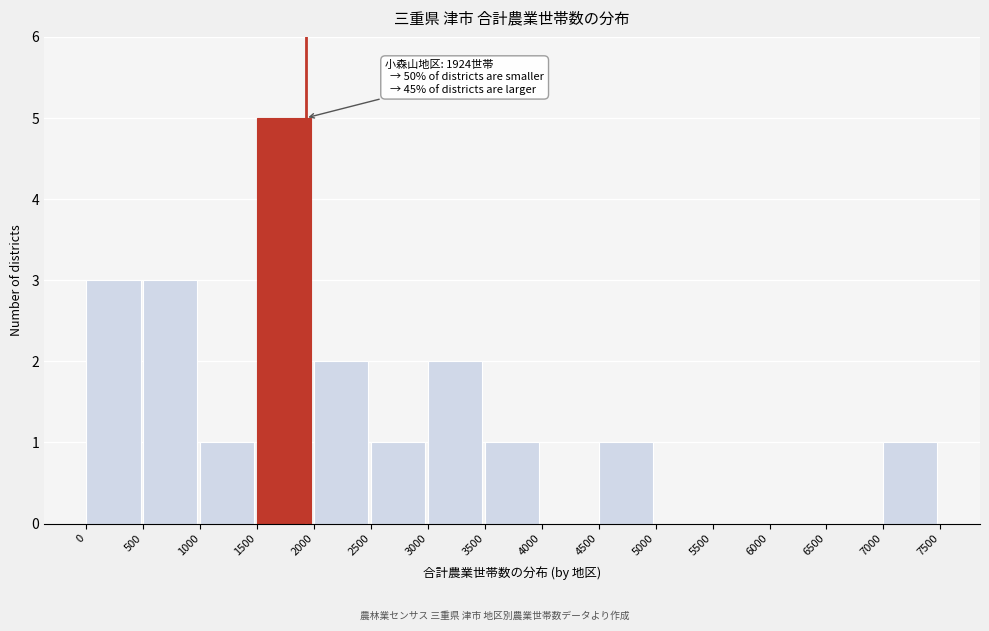

Which range on the x-axis has the tallest bar?

1500 to 2000